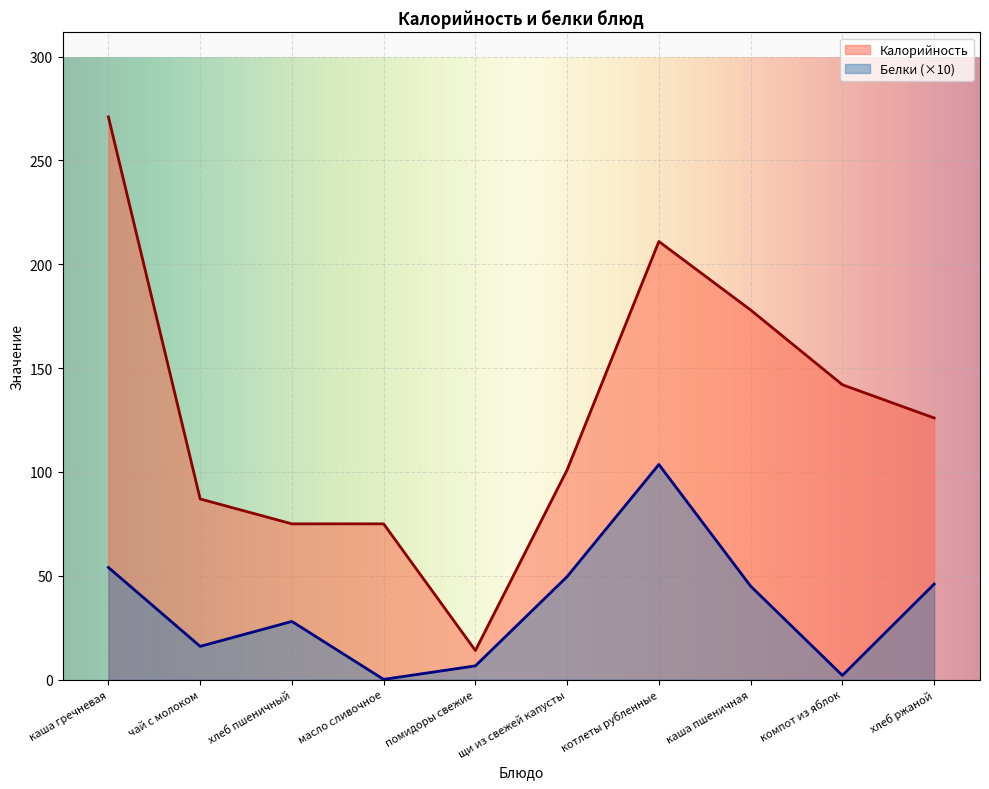

Between каша гречневая and чай с молоком, which series saw the biggest shift?

Калорийность